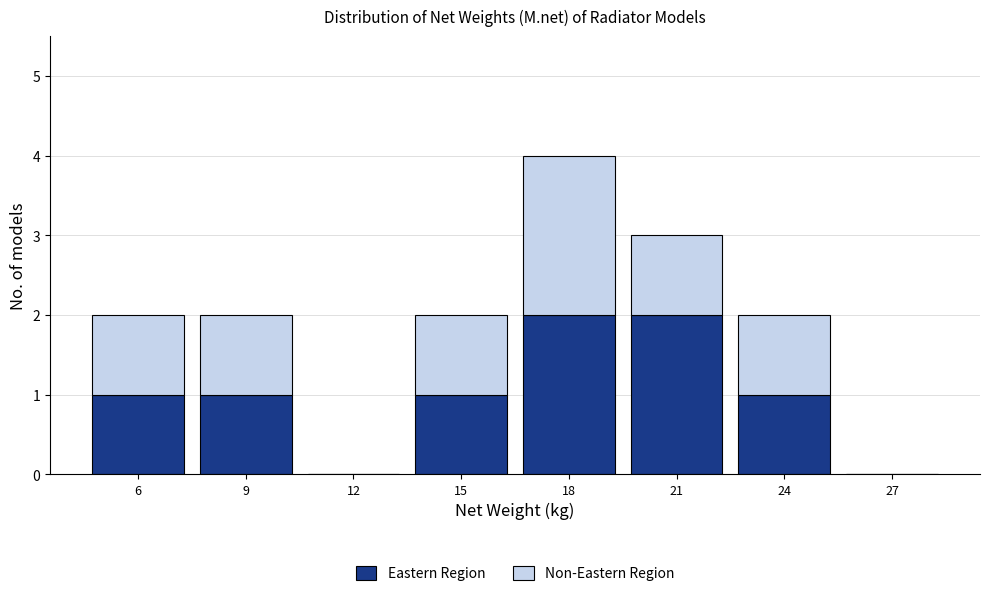

Reading left to right, list the values for the Eastern Region series.

6=1	9=1	12=0	15=1	18=2	21=2	24=1	27=0